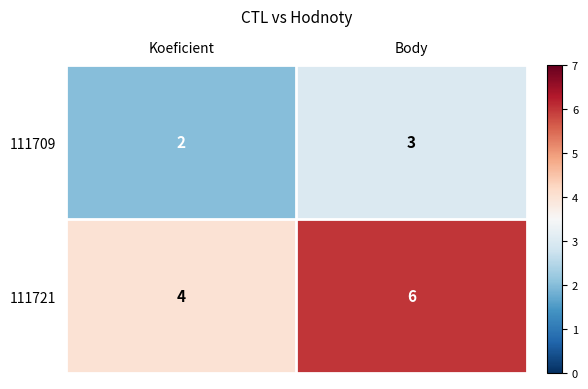

Count the number of data series in this chart.

2